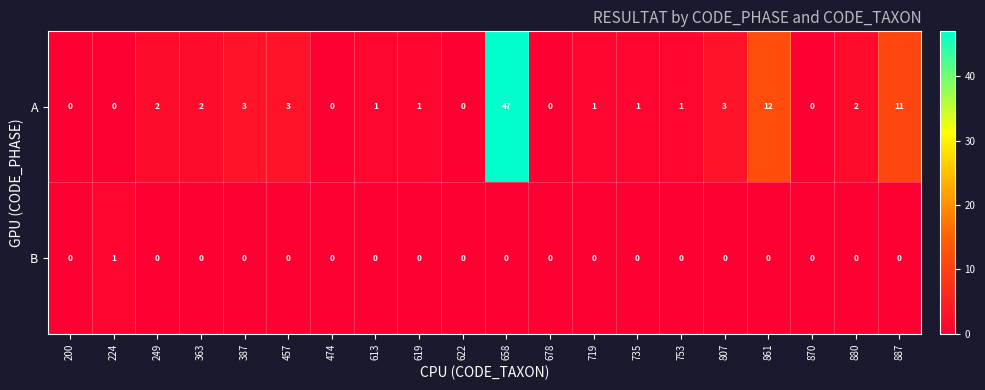

Which series has the largest total across all categories?

A